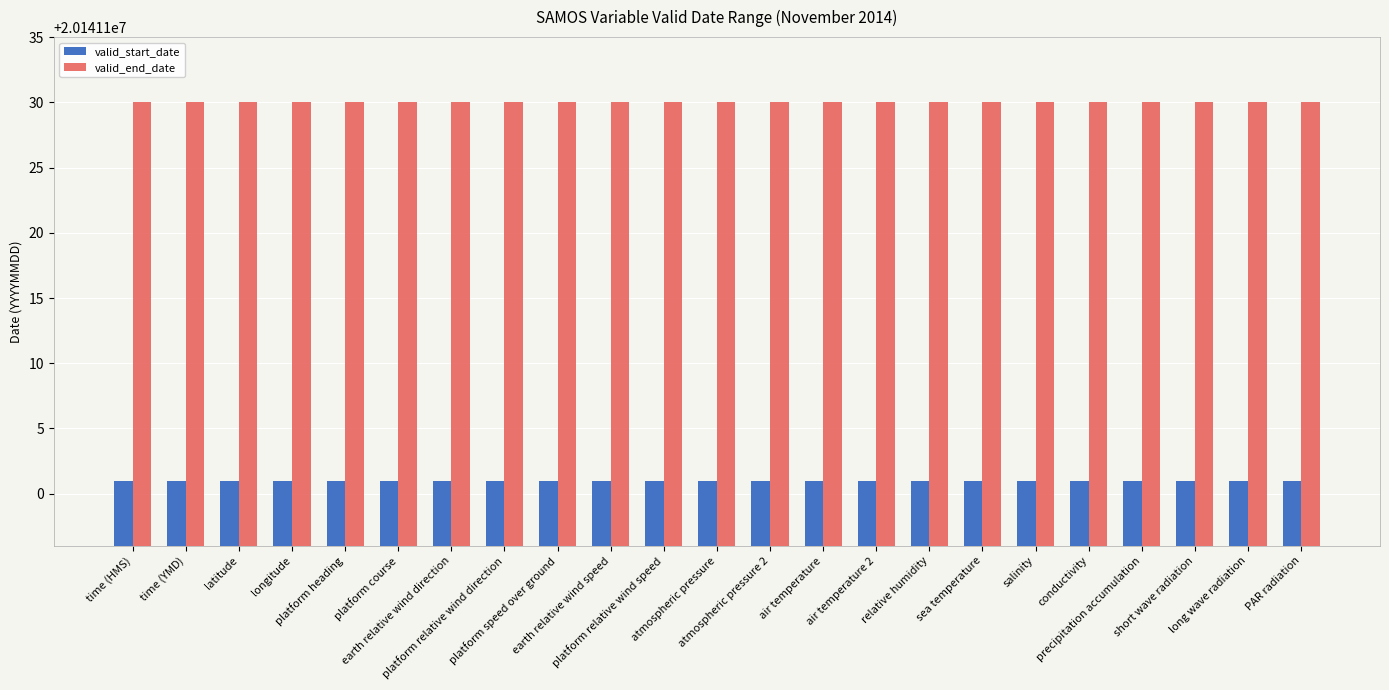

What position from the left is short wave radiation?

21